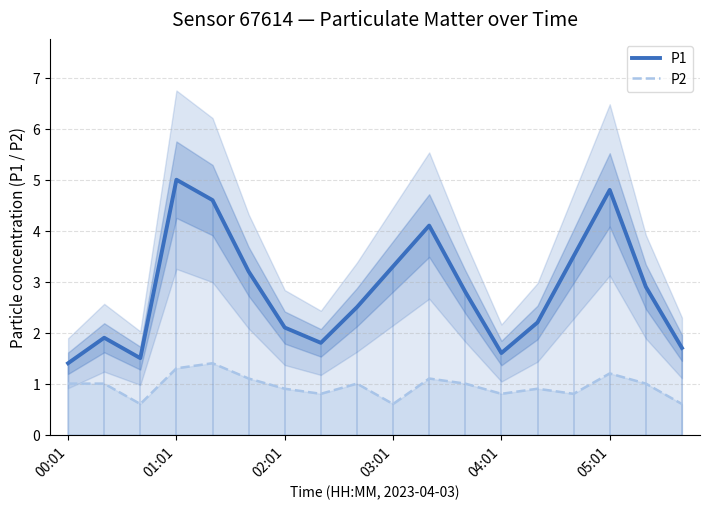

Which series has the widest spread of values?

P1